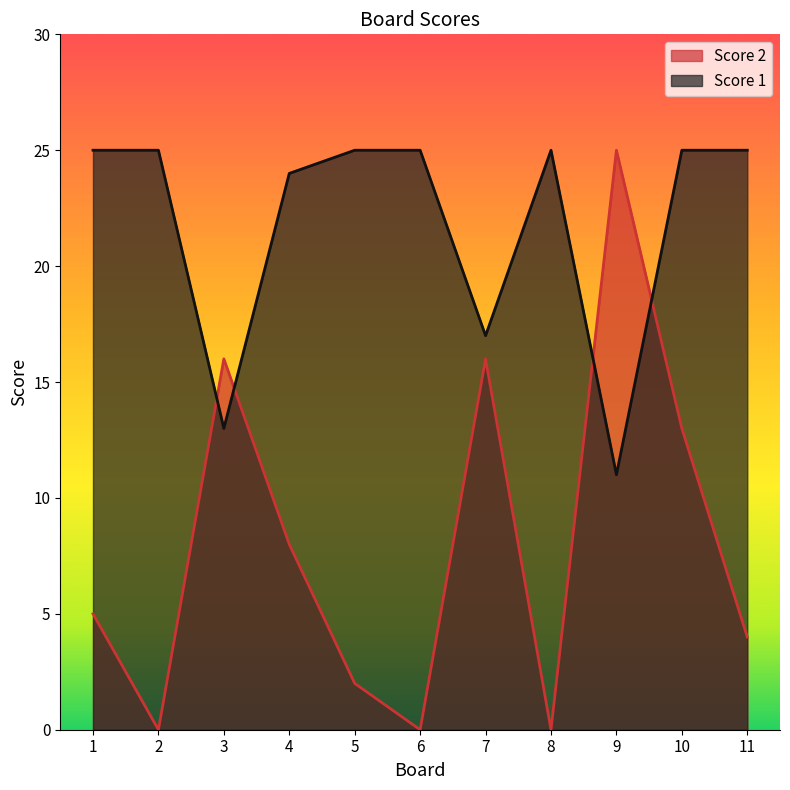

What is the value of the Score 1 point at the 5th from the left?

25